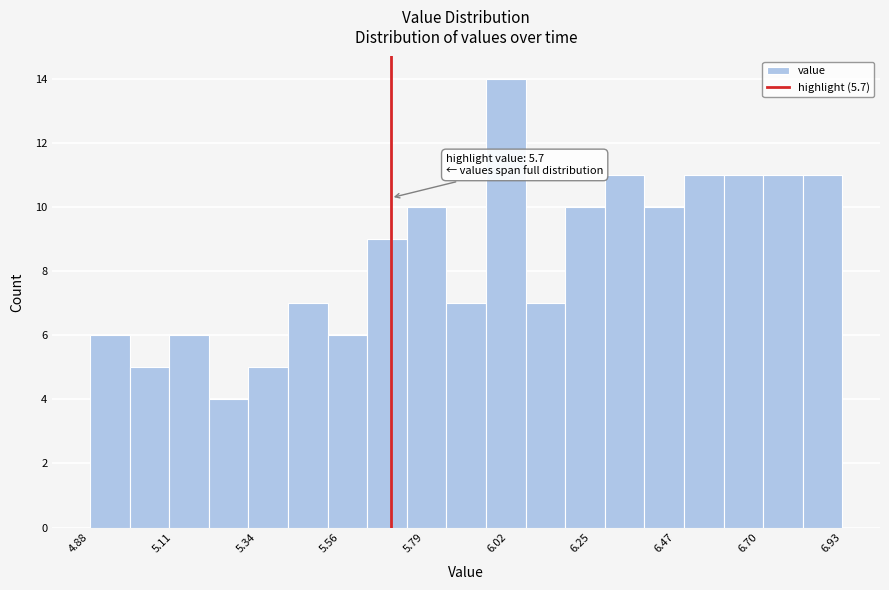

Around what value on the x-axis is the tallest bar? Give the approximate position of its centre, as read against the axis.

6.00